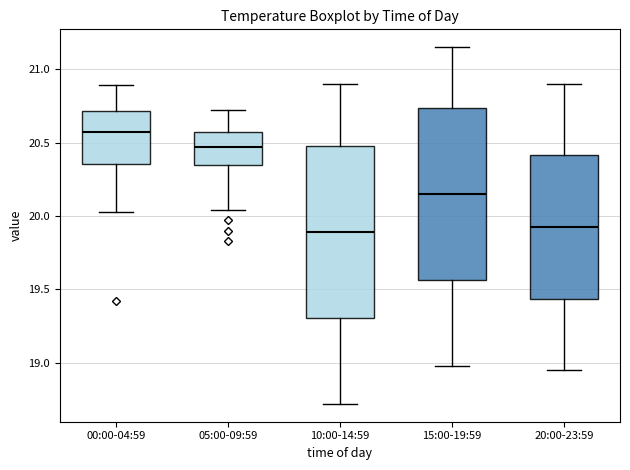

Which box has the highest median line?

00:00-04:59